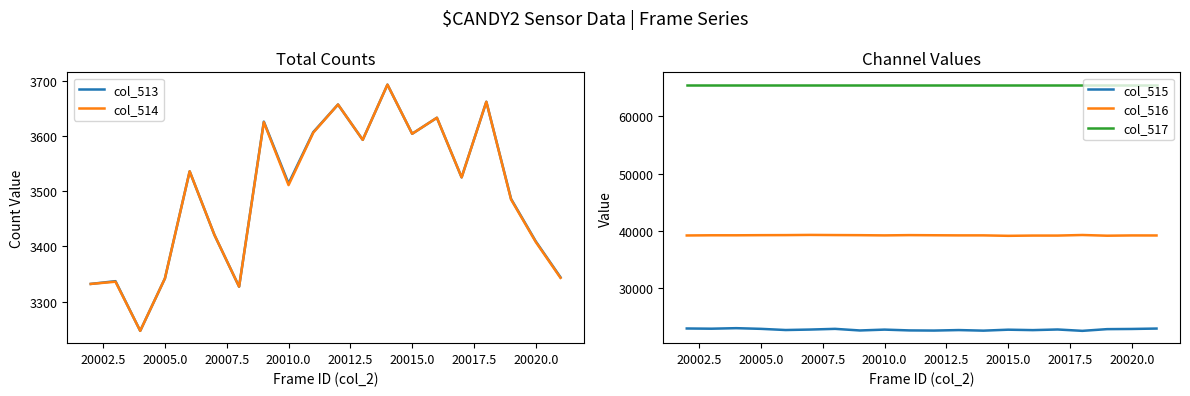

Count the number of categories in the chart.

20